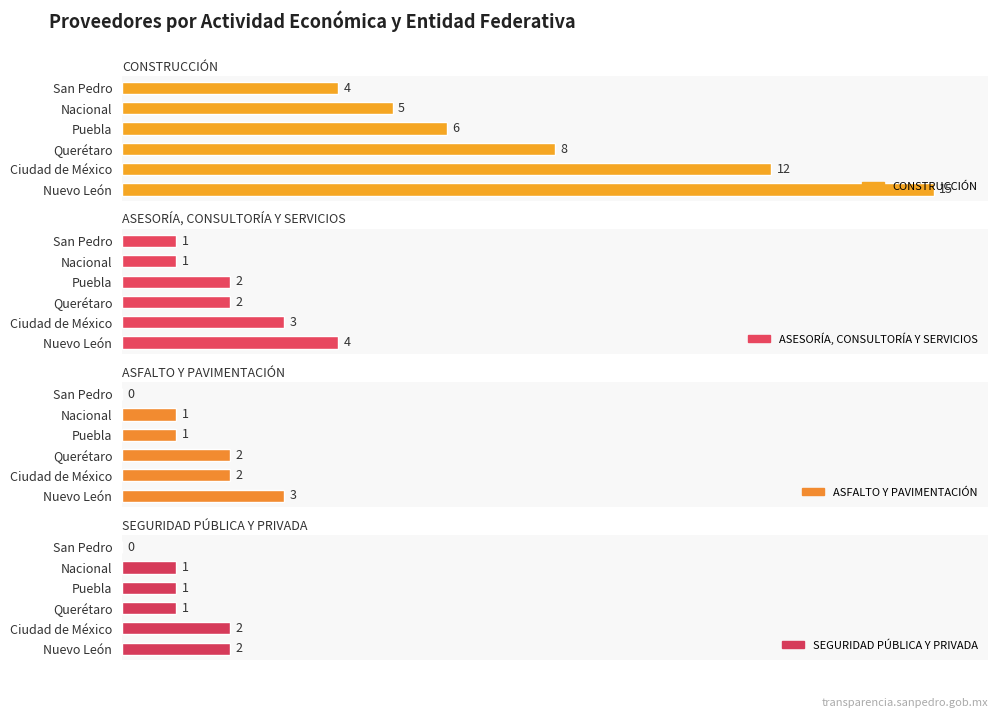

Reading left to right, extract all data points from this chart.

CONSTRUCCIÓN: 15	12	8	6	5	4
ASESORÍA, CONSULTORÍA Y SERVICIOS: 4	3	2	2	1	1
ASFALTO Y PAVIMENTACIÓN: 3	2	2	1	1	0
SEGURIDAD PÚBLICA Y PRIVADA: 2	2	1	1	1	0